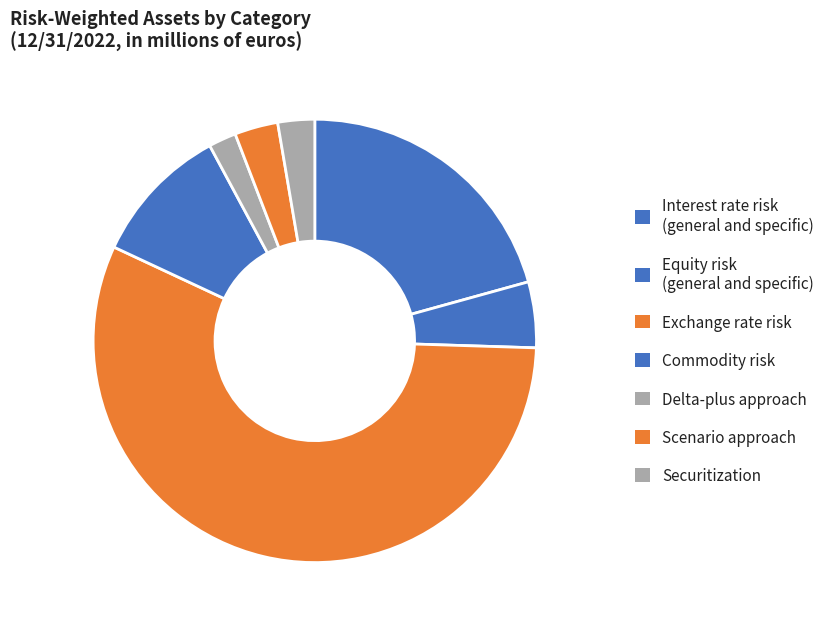

Which category has the biggest portion of the pie?

Exchange rate risk